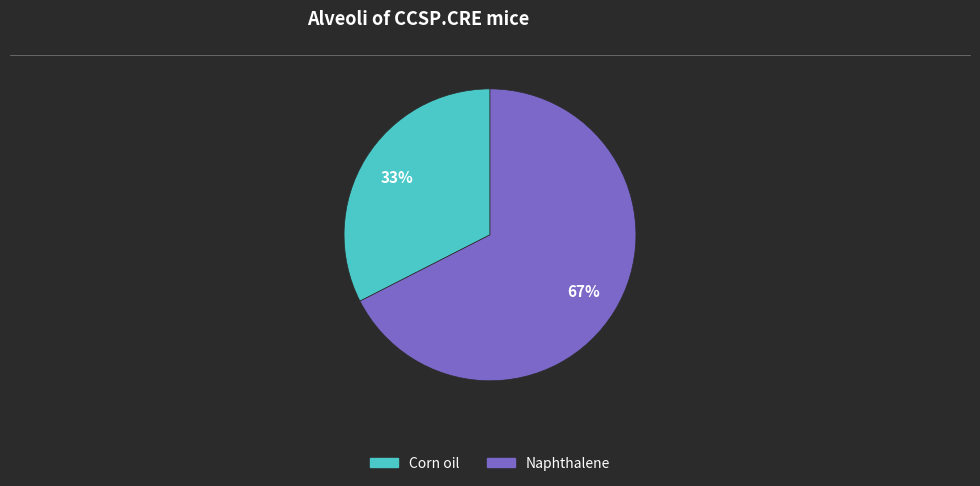

How many segments does this pie chart have?

2